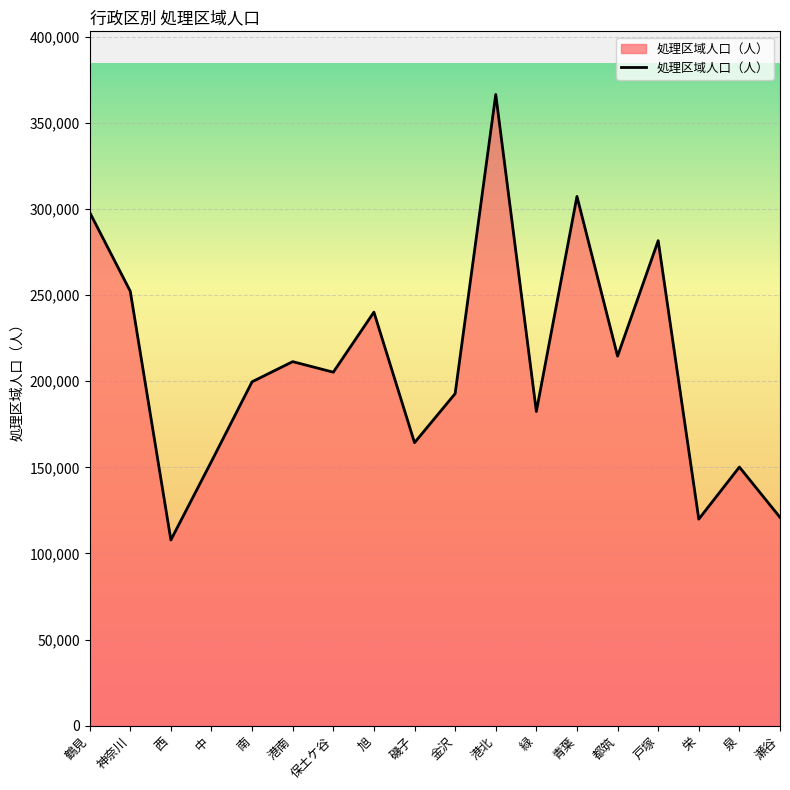

How many distinct data groups are displayed?

1